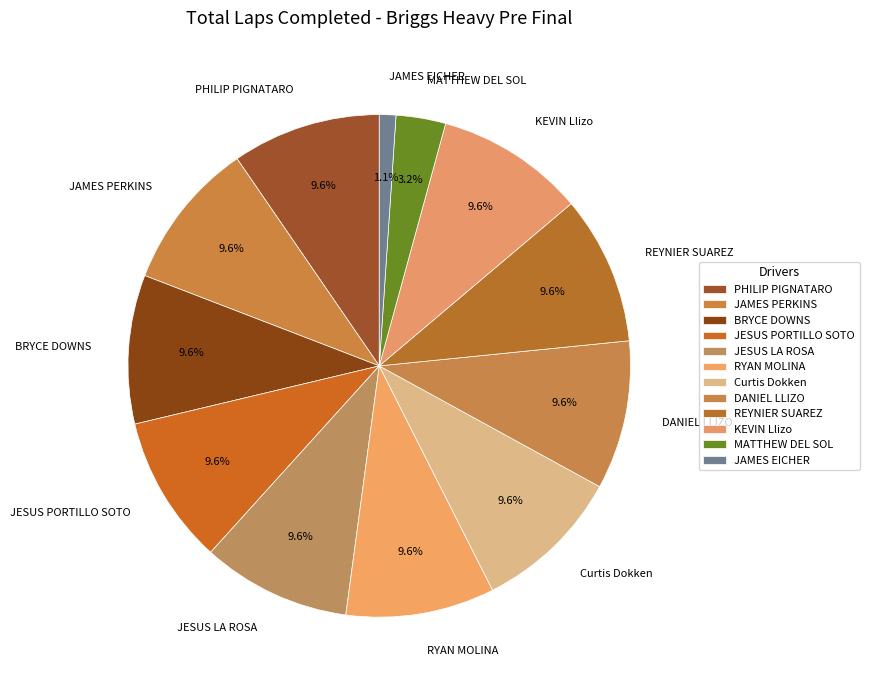

What is the smallest slice in the pie chart?

JAMES EICHER